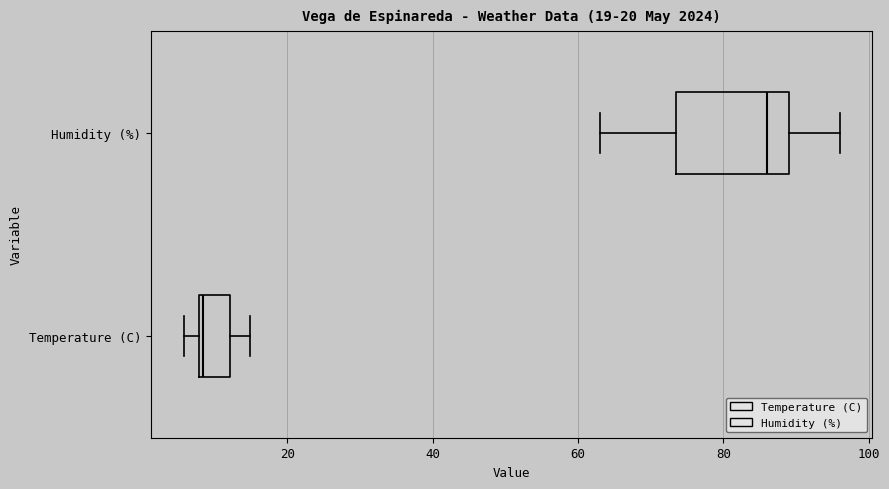

Which box is the widest, from its left edge to its right edge?

Humidity (%)